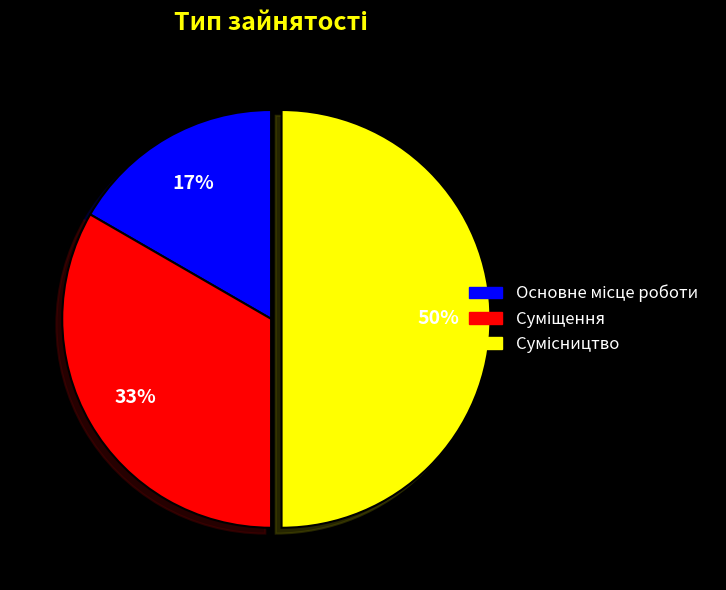

To the nearest percent, what is the average slice percentage?

33%